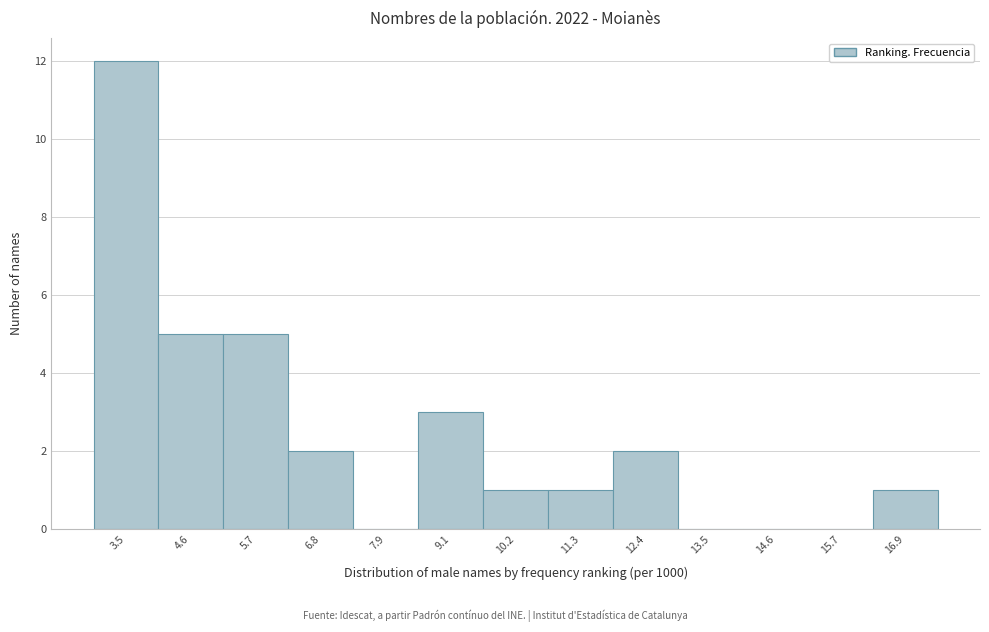

Reading left to right, list all the values displayed in this chart.

3.5=12	4.6=5	5.7=5	6.8=2	7.9=0	9.1=3	10.2=1	11.3=1	12.4=2	13.5=0	14.6=0	15.7=0	16.9=1